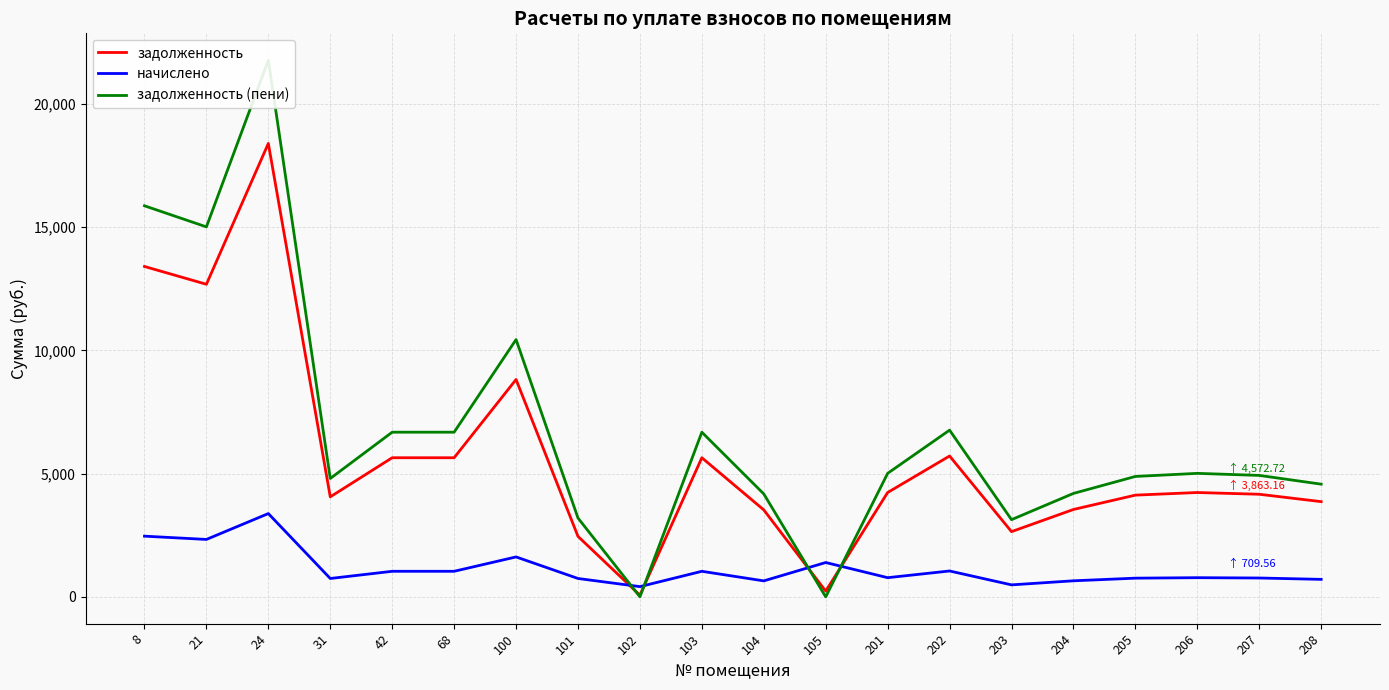

What is the value of the начислено point at the 9th from the left?

414.7